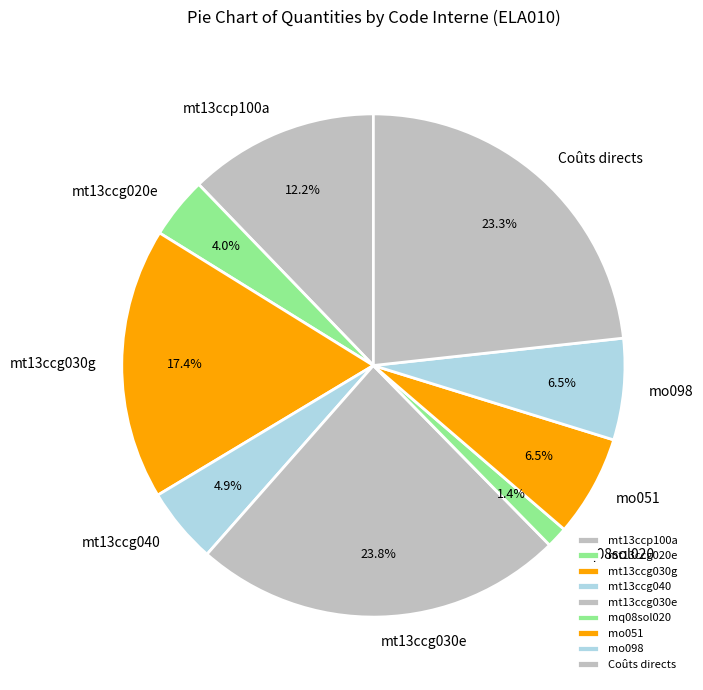

Between mt13ccg020e and mt13ccg030e, which is larger?

mt13ccg030e